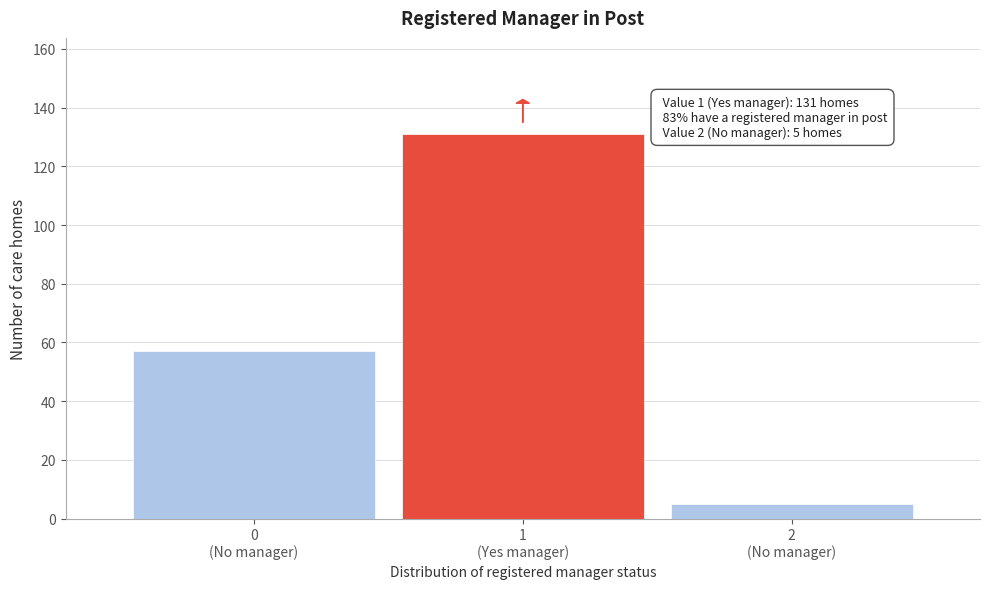

Reading left to right, extract all data points from this chart.

57	131	5